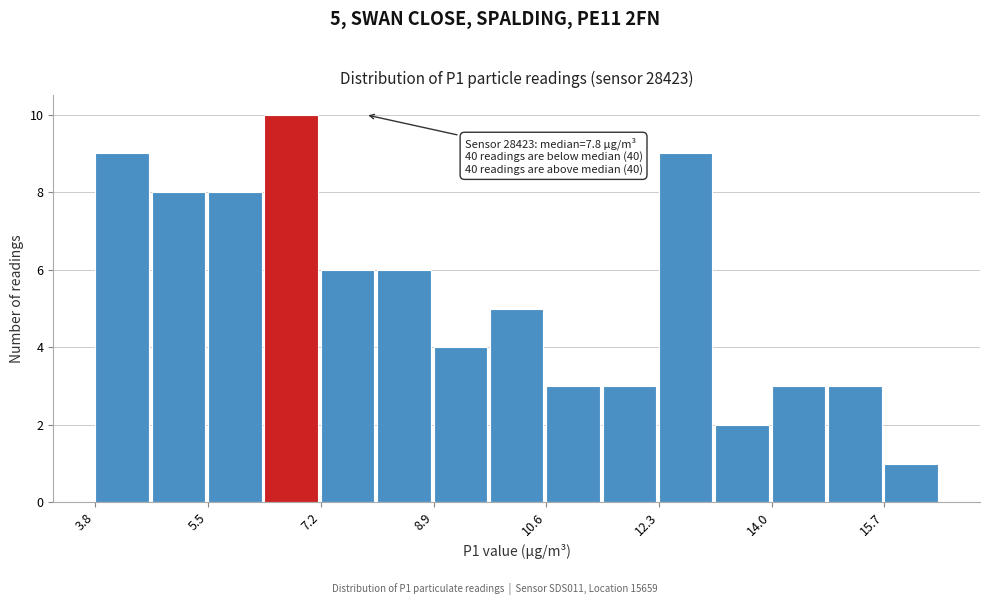

Which range on the x-axis has the tallest bar?

6.4 to 7.2